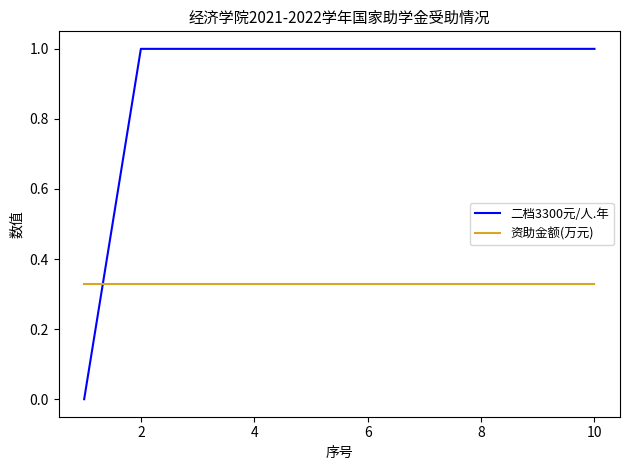

How many positive values does the 二档3300元/人.年 series have?

9